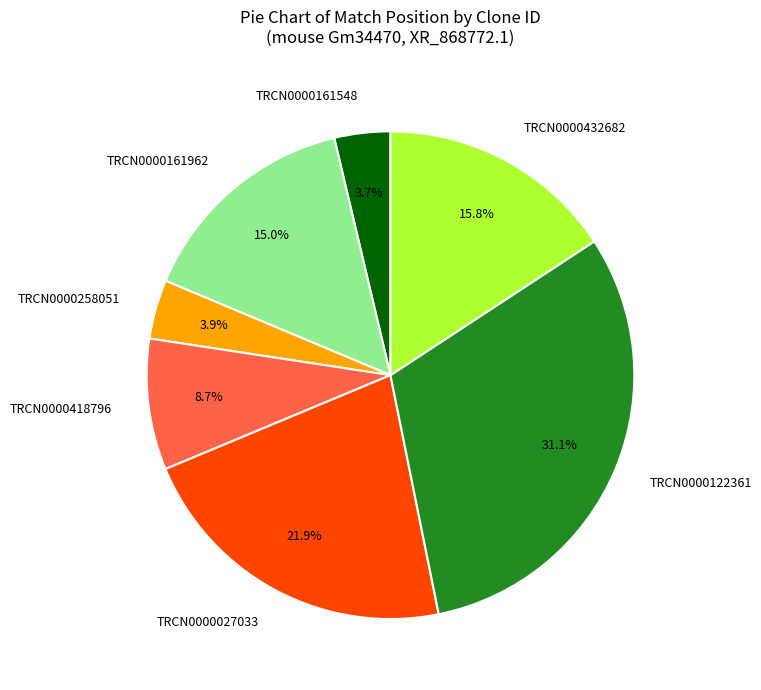

What is the ratio of the value at TRCN0000161962 to the value at TRCN0000418796?

1.7